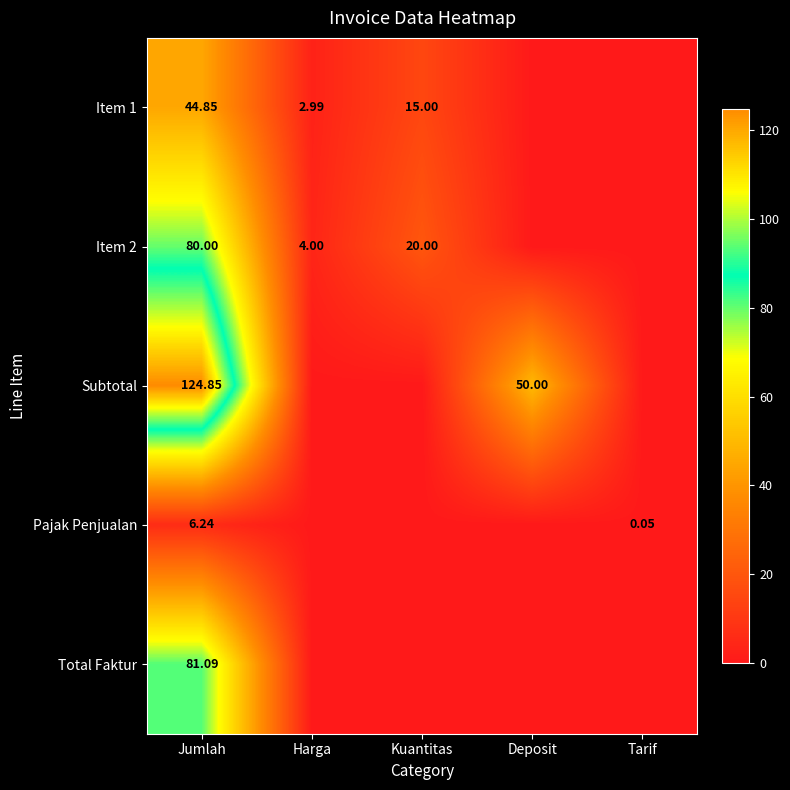

Is the value of Subtotal at Deposit greater than the value of Item 1 at Harga?

Yes